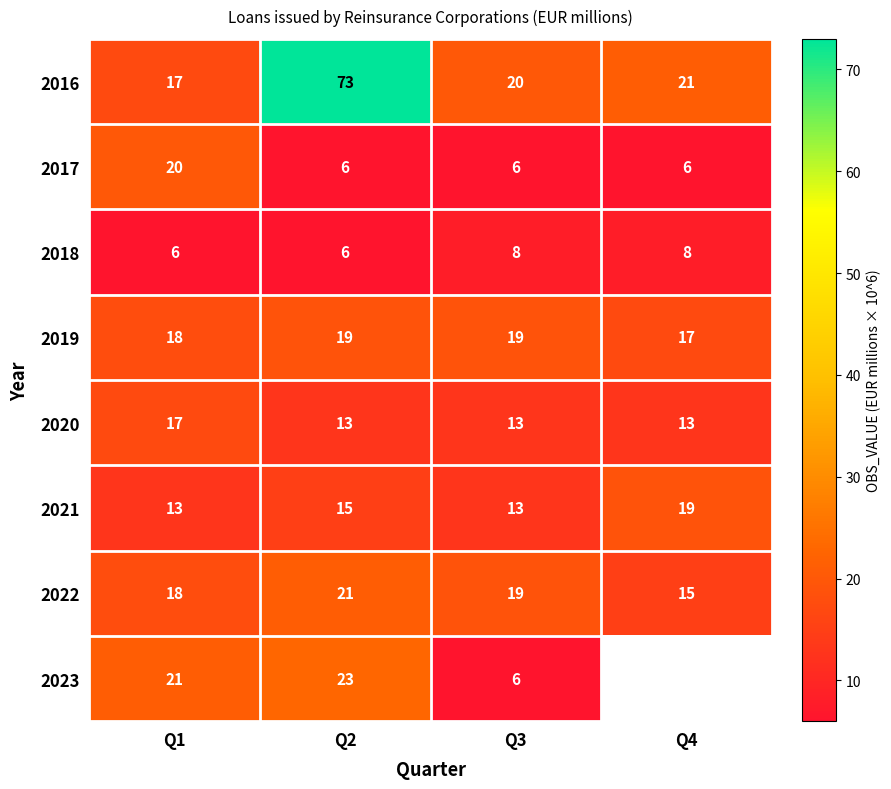

What is the spread (max minus min) of values at Q2?

67